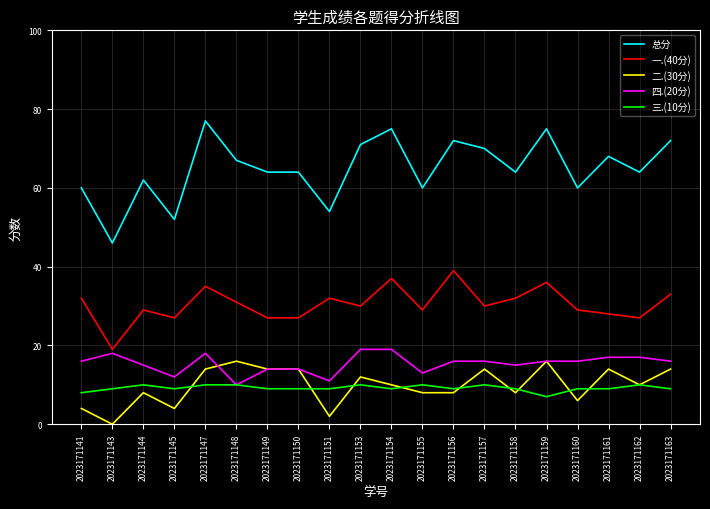

Which series has the largest range (max minus min)?

总分